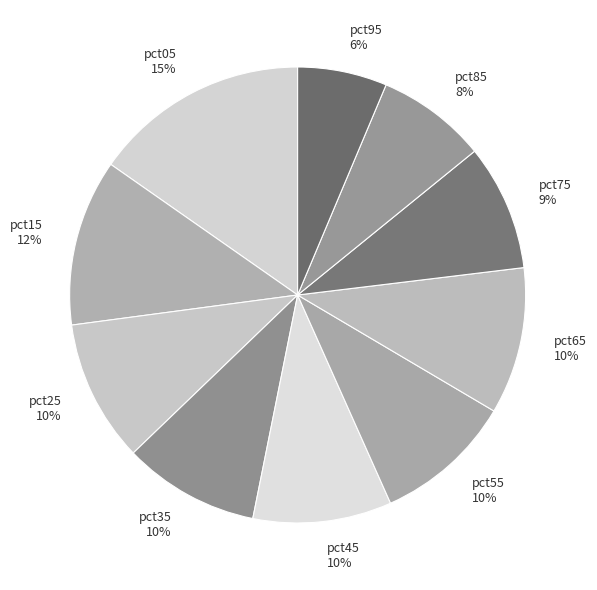

To the nearest percent, what is the difference between the largest and smallest slice percentages?

9%